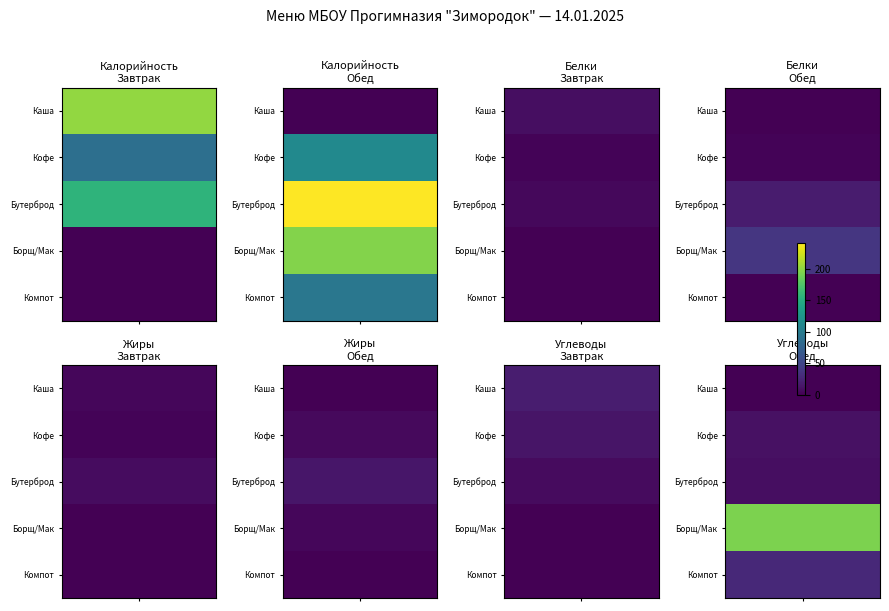

At which category does the chart reach its minimum across all series?

3